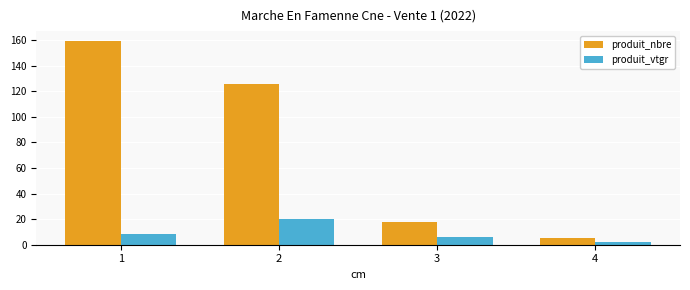

What is the sum of the produit_nbre values at 3 and 4?

23.0